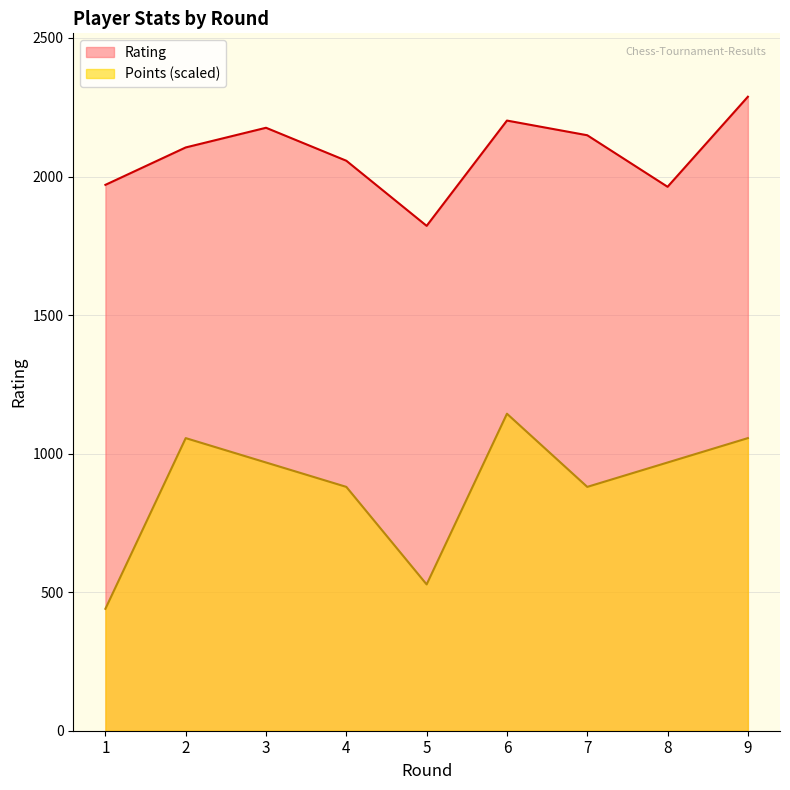

List the labels in order of Rating value, smallest first.

5, 8, 1, 4, 2, 7, 3, 6, 9